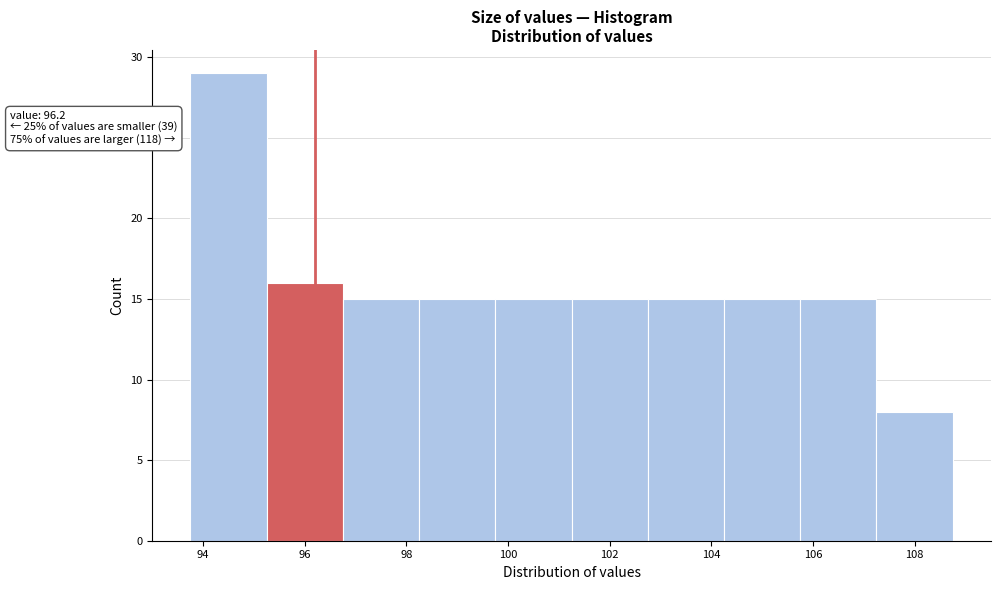

Over which range of the x-axis is the bar tallest?

93.75 to 95.25